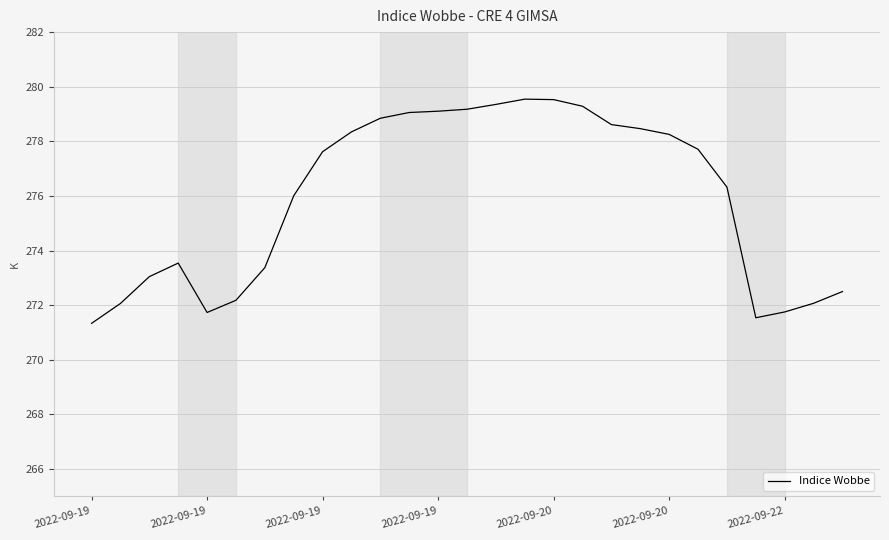

What is the difference between the maximum and minimum values?

8.2